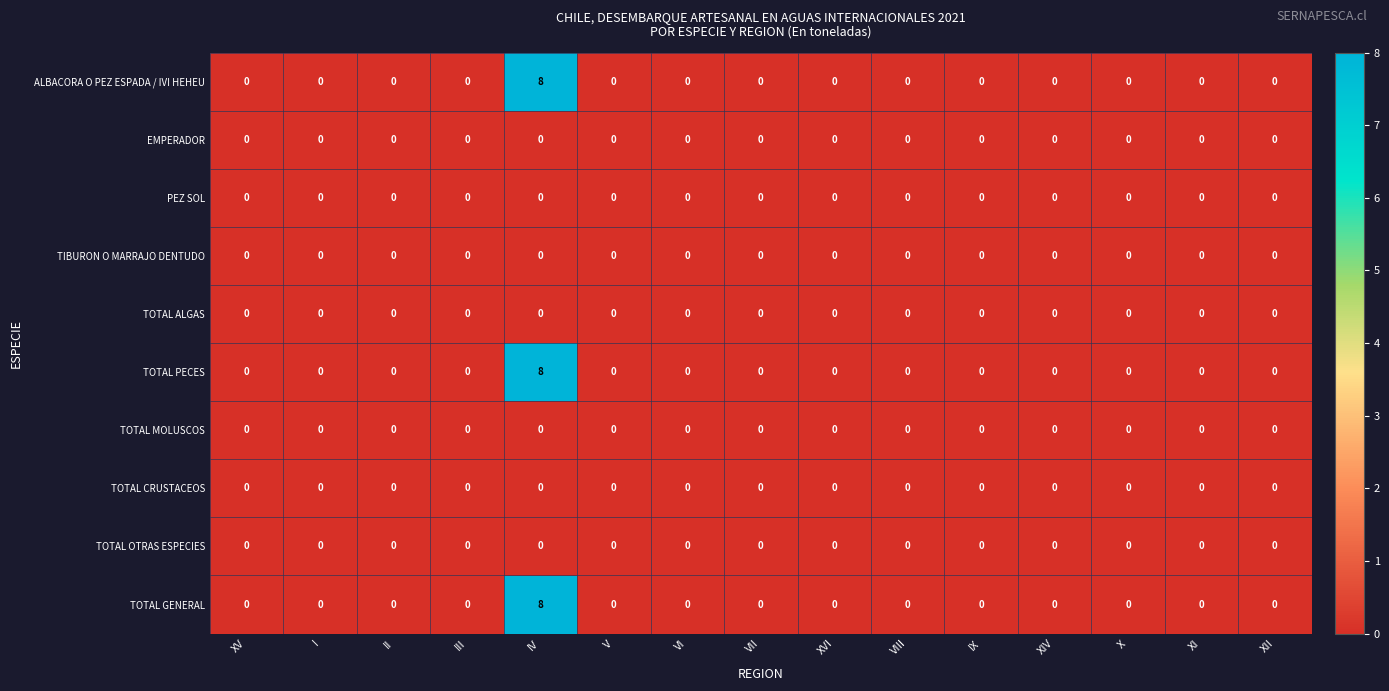

At how many categories does at least one series exceed 5?

1